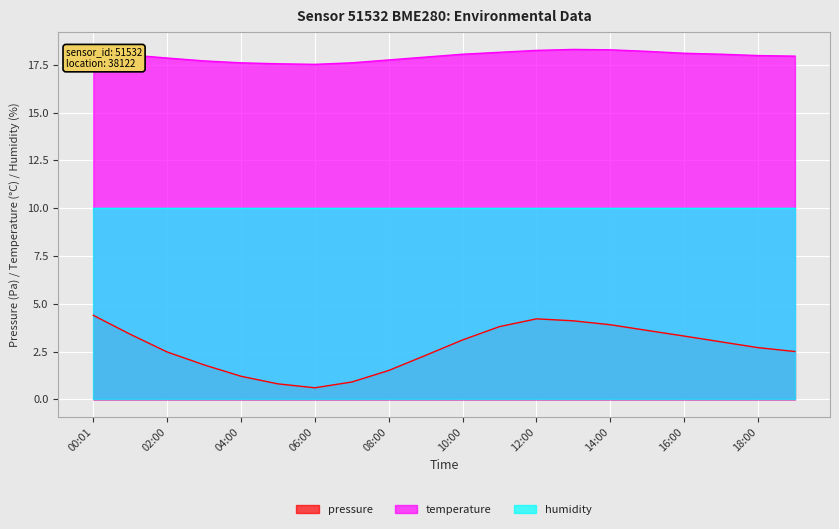

Is it true that temperature equals 18.0 at 01:00?

True